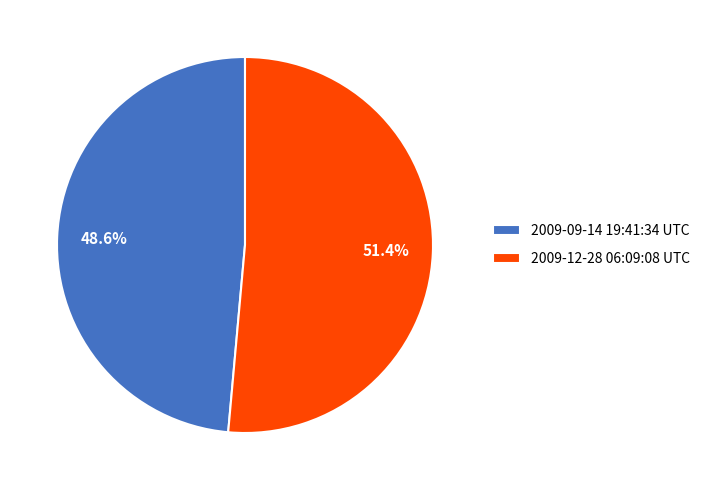

To the nearest percent, what is the difference between the largest and smallest slice percentages?

3%